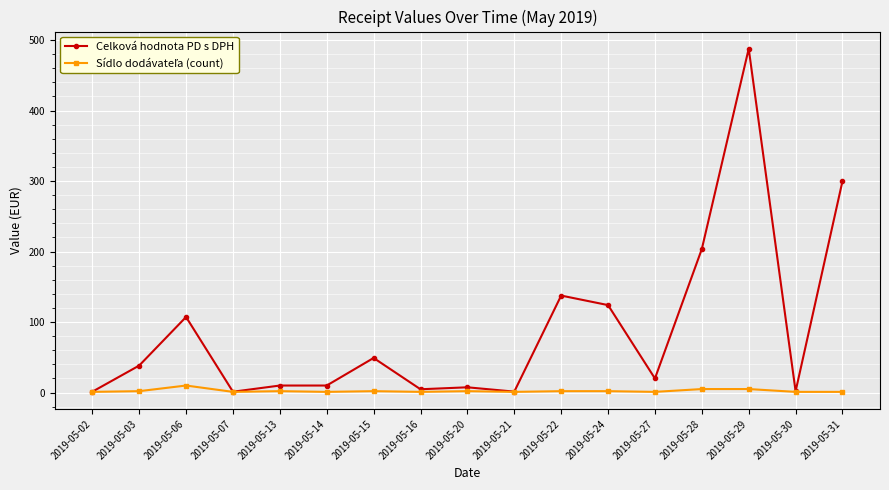

True or false: Celková hodnota PD s DPH has more than 2 points higher than both neighbors.

True